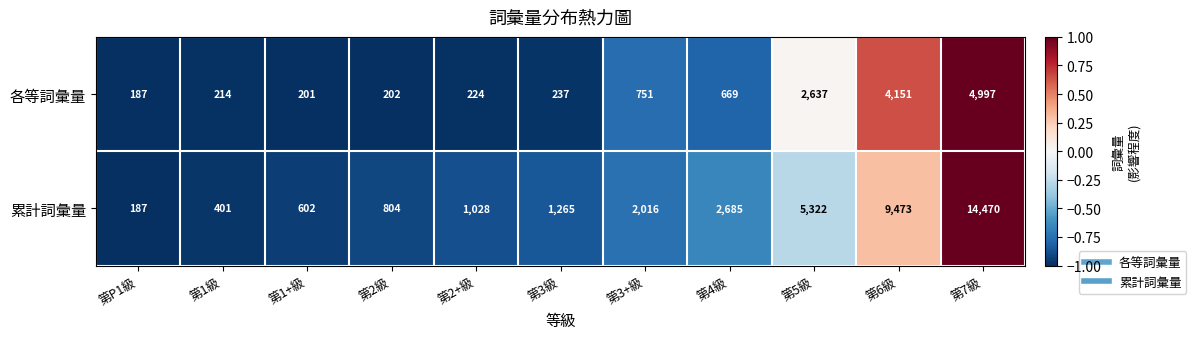

How many series are shown in this chart?

2